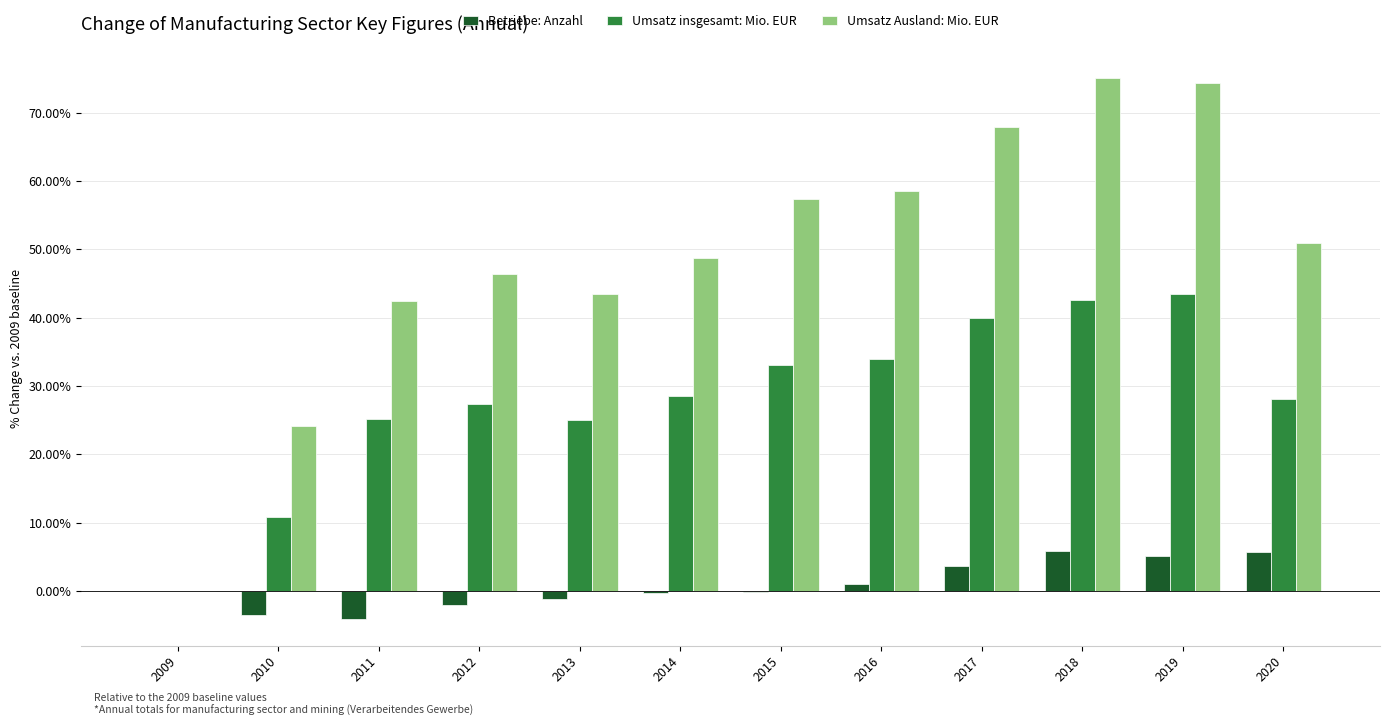

What is the highest value of the Umsatz Ausland: Mio. EUR series?

75.0